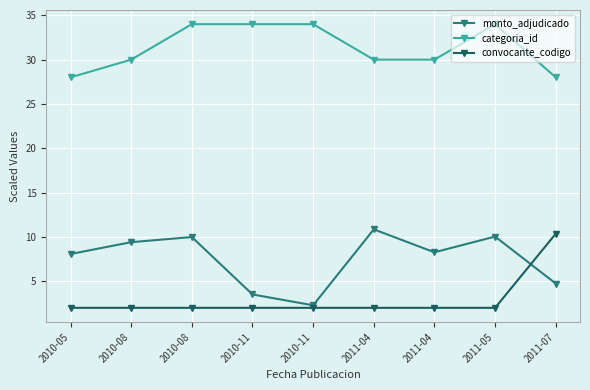

Does the chart have visible grid lines?

Yes